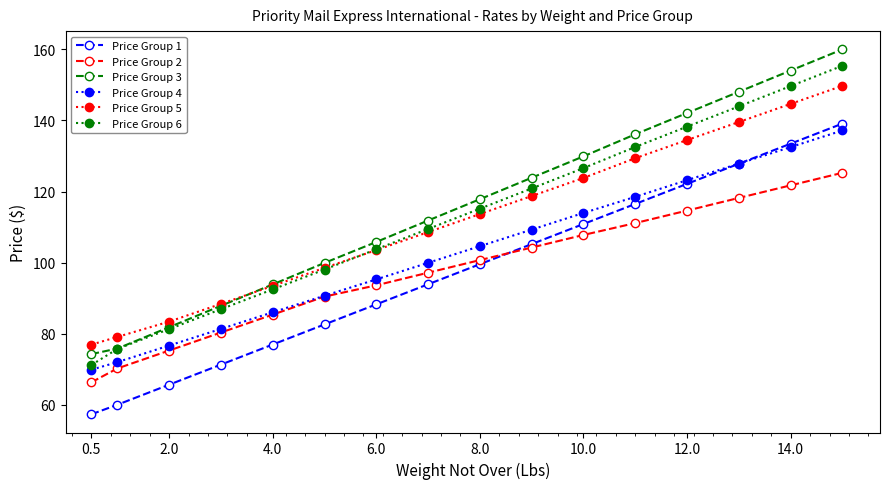

Which series has the largest range (max minus min)?

Price Group 3